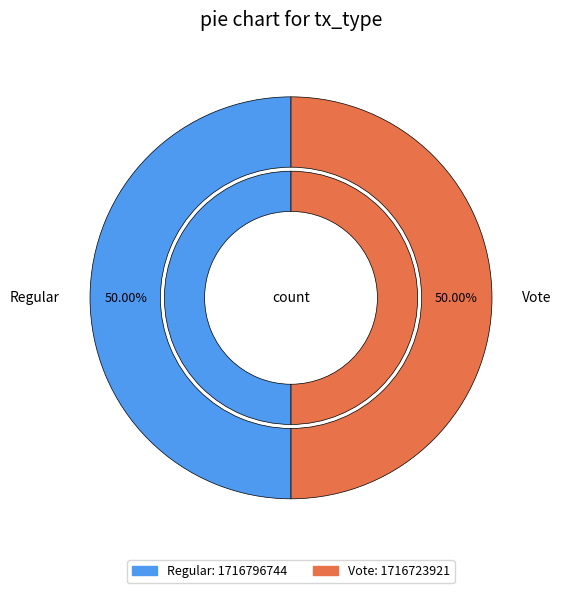

To the nearest percent, what portion does Vote represent?

50%